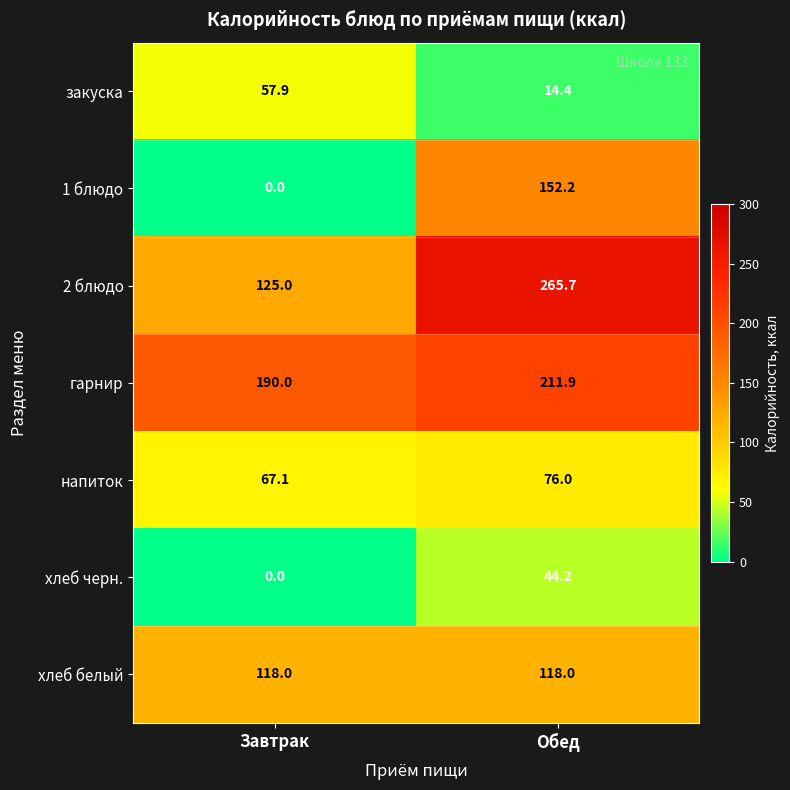

Rank the series by their maximum value, from highest to lowest.

2 блюдо, гарнир, 1 блюдо, хлеб белый, напиток, закуска, хлеб черн.